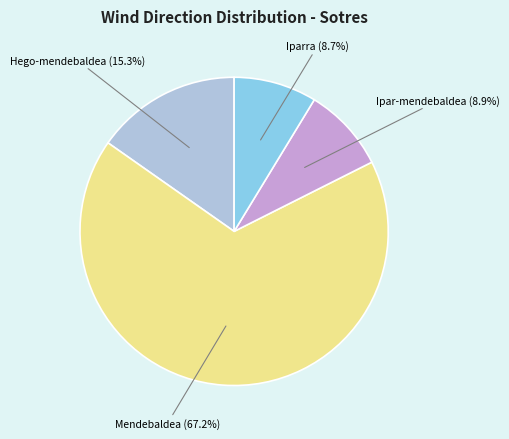

Between Ipar-mendebaldea and Hego-mendebaldea, which is larger?

Hego-mendebaldea